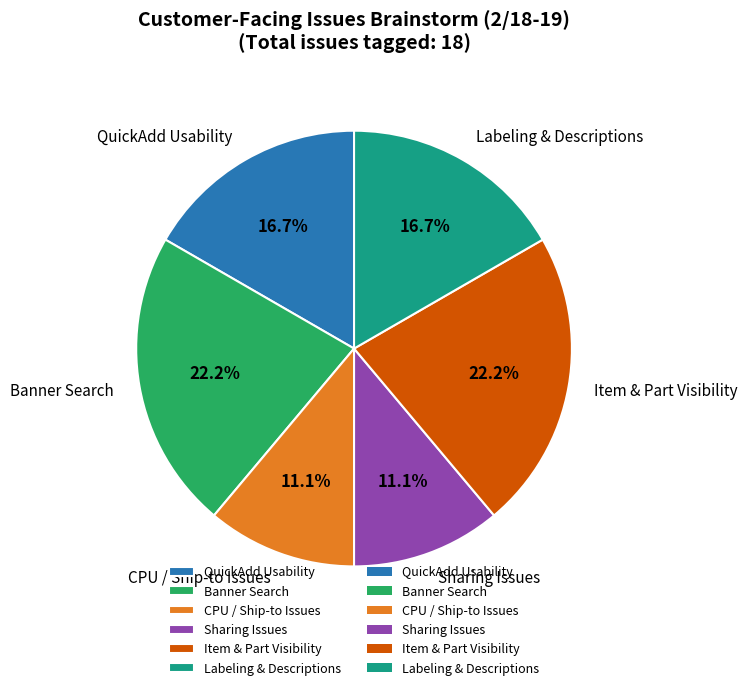

Between Sharing Issues and Banner Search, which is larger?

Banner Search